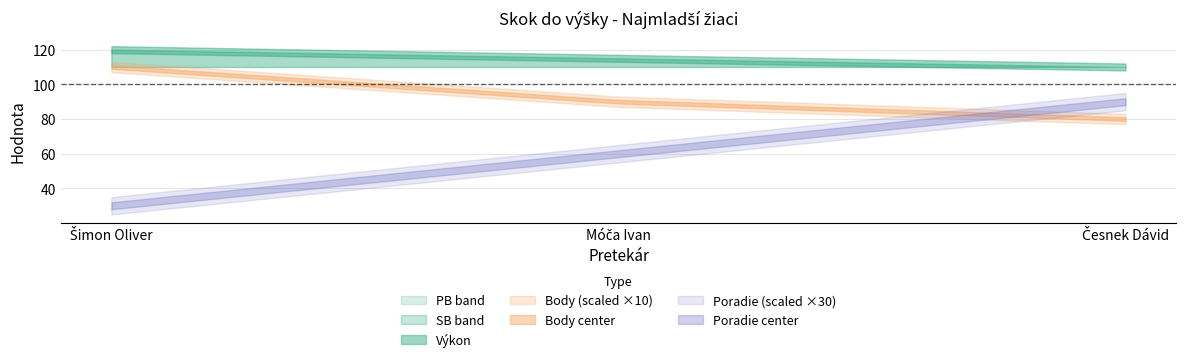

At how many categories does at least one series exceed 110?

2